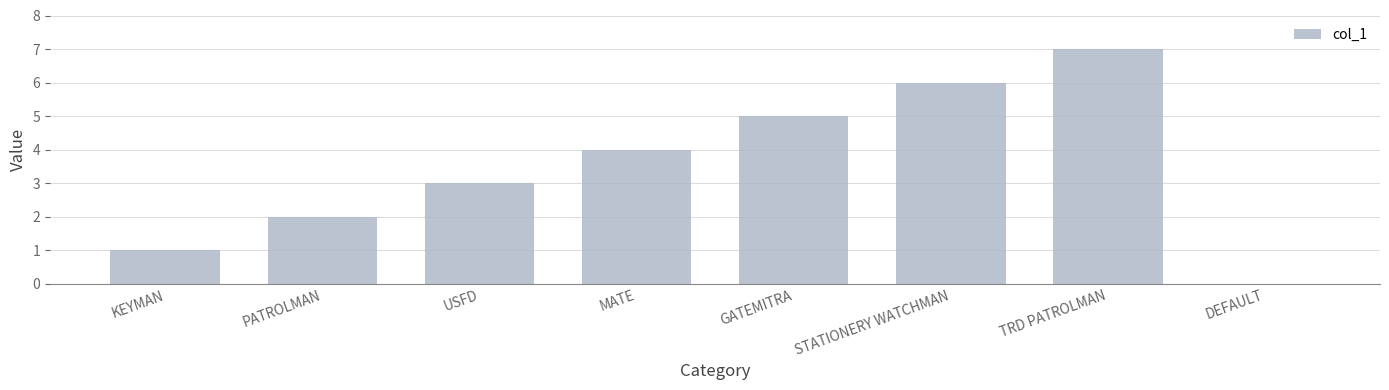

What is the change in value from GATEMITRA to DEFAULT?

-5